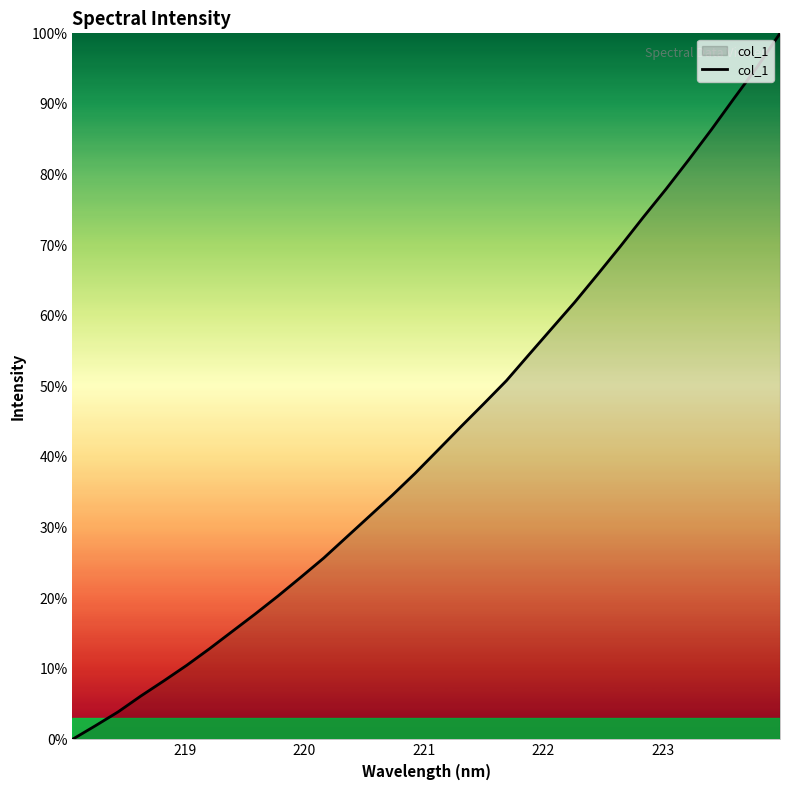

What is the greatest value displayed?

100.0